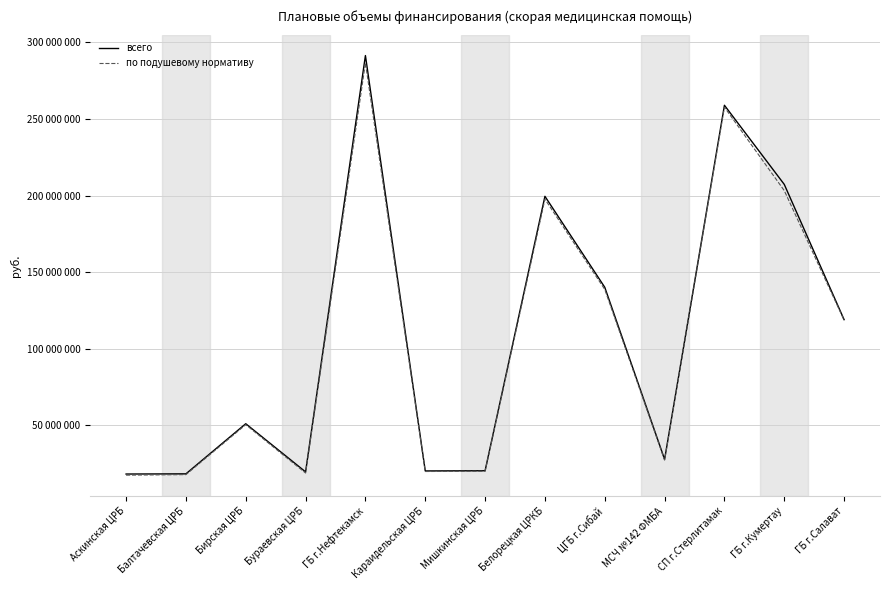

What are all the series names shown in the legend?

всего, по подушевому нормативу